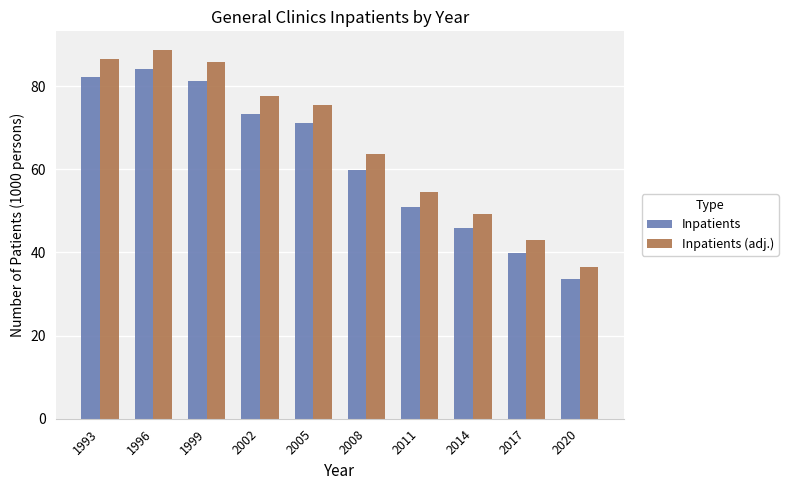

What is the sum of all Inpatients (adj.) values?

660.9